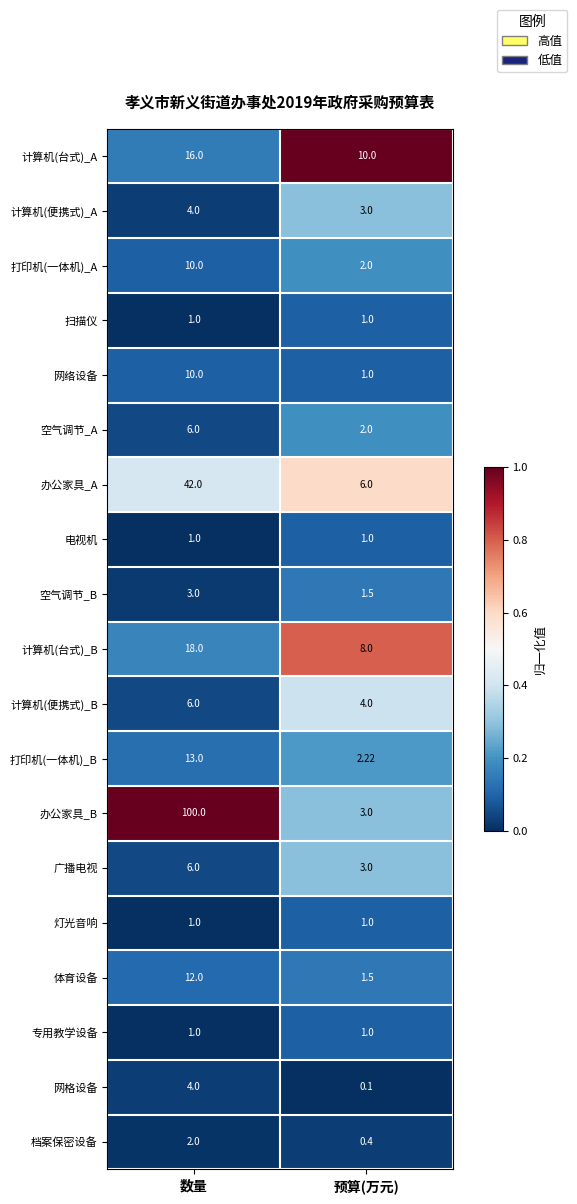

What is the difference between the highest and lowest values at 预算(万元)?

9.9